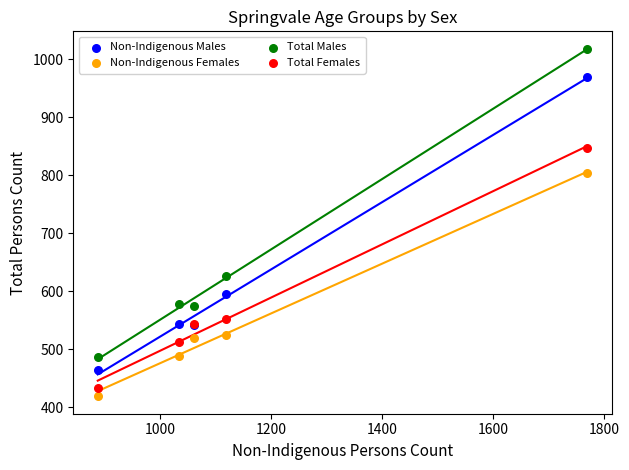

In the Total Females series, what Y value is closest to 640?

552